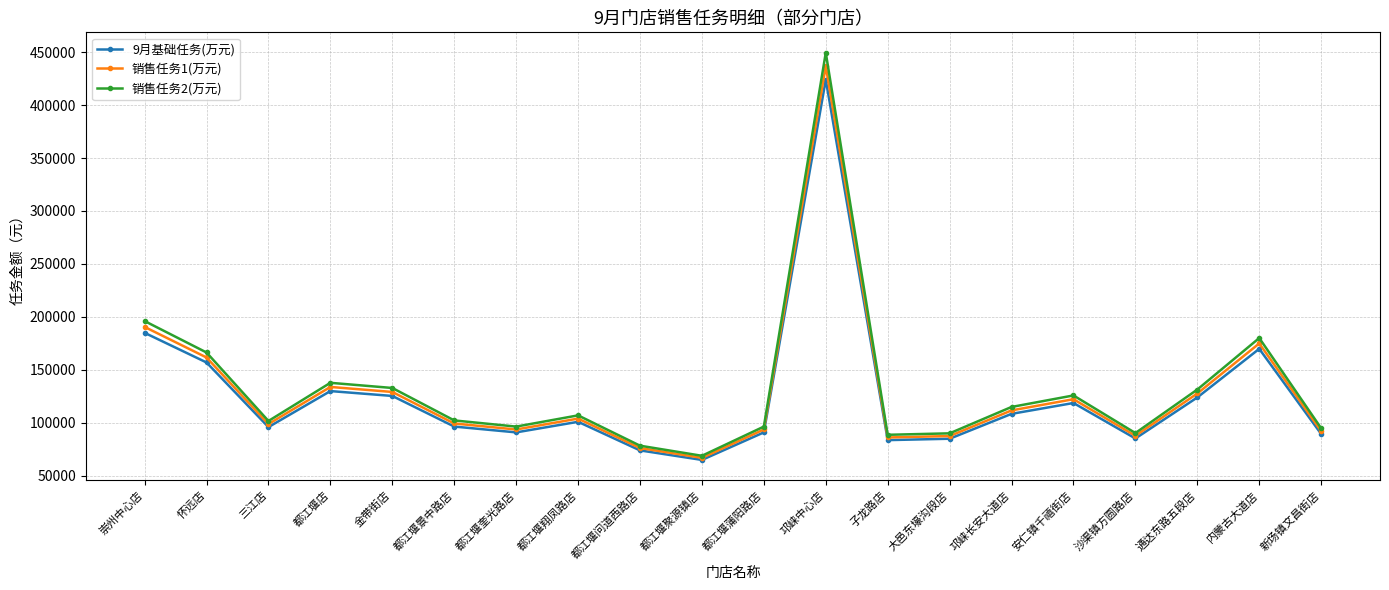

True or false: 9月基础任务(万元) and 销售任务2(万元) intersect in this chart.

False